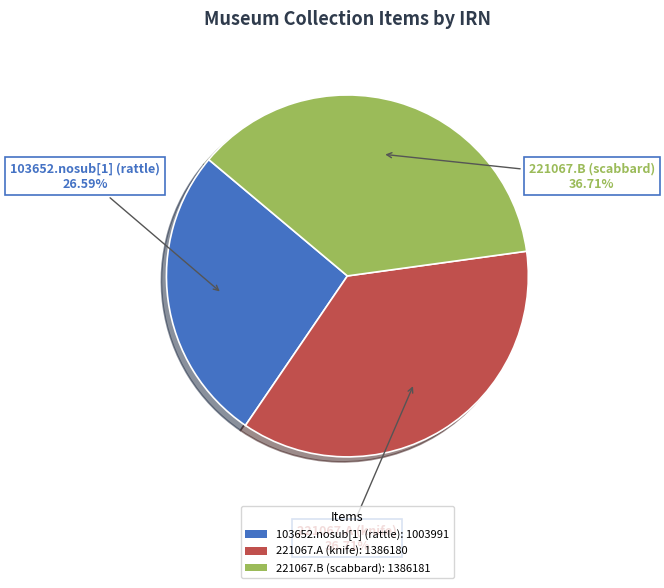

What percentage is the 221067.B (scabbard) slice, to the nearest percent?

37%